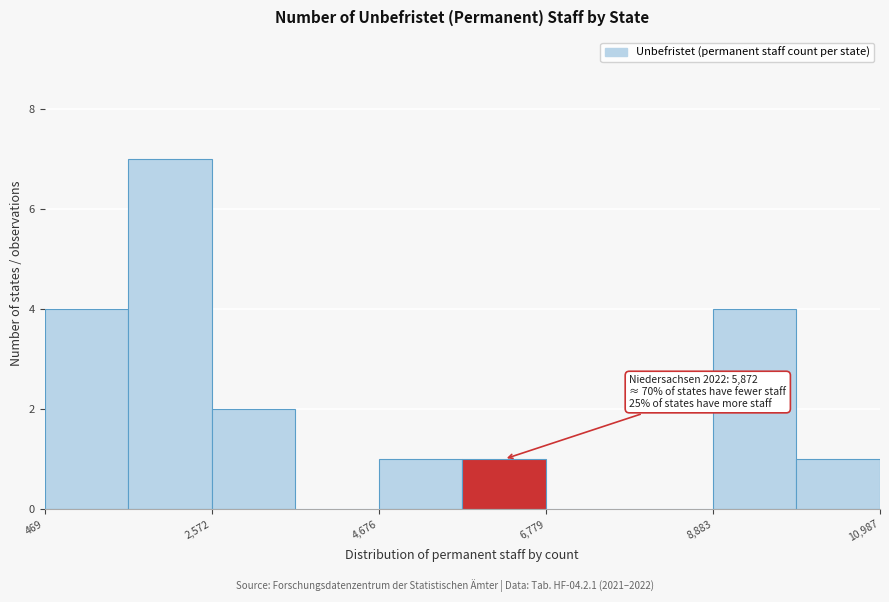

Around what value on the x-axis is the tallest bar? Give the approximate position of its centre, as read against the axis.

2000